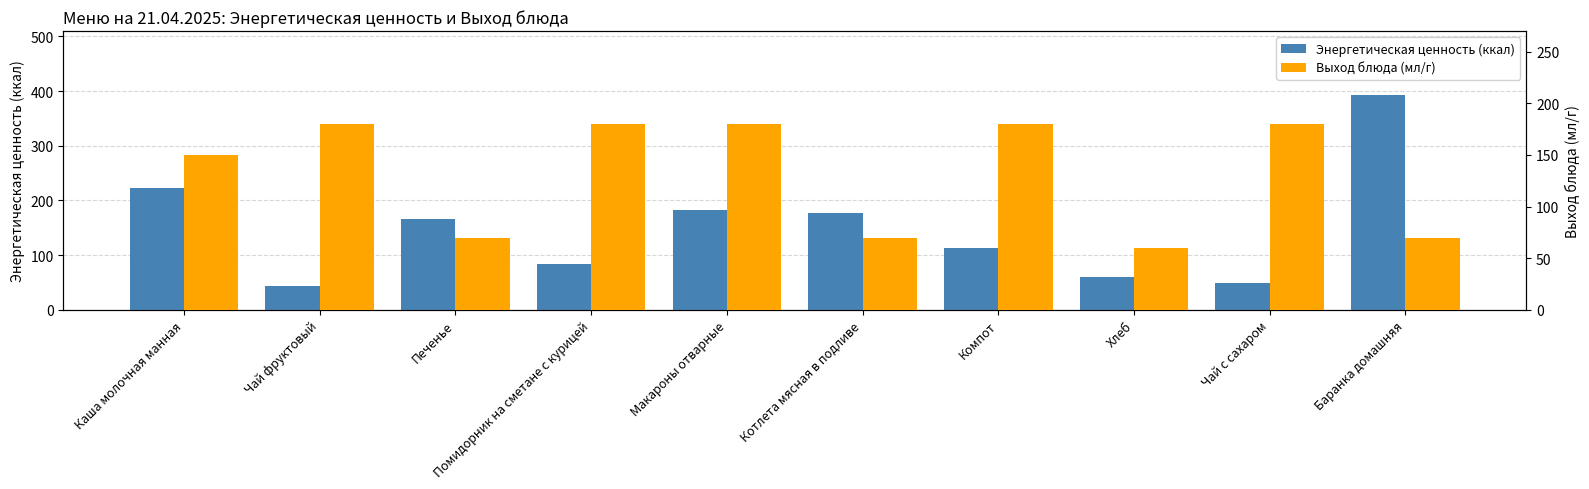

Is it true that Энергетическая ценность (ккал) equals 24.6 at Чай фруктовый?

False